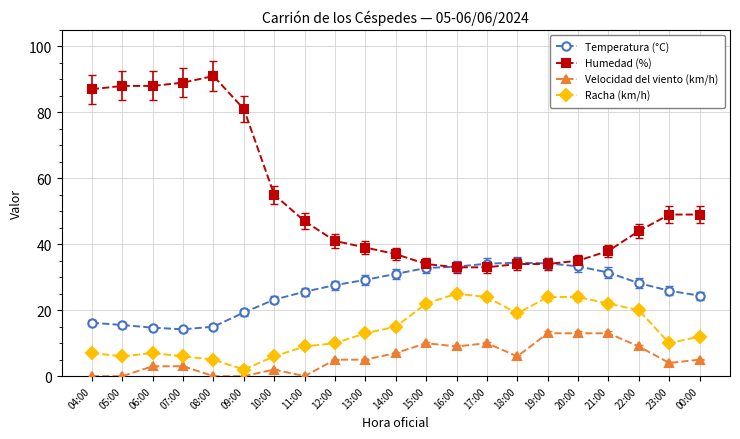

What is the average value of the Velocidad del viento (km/h) series?

5.6